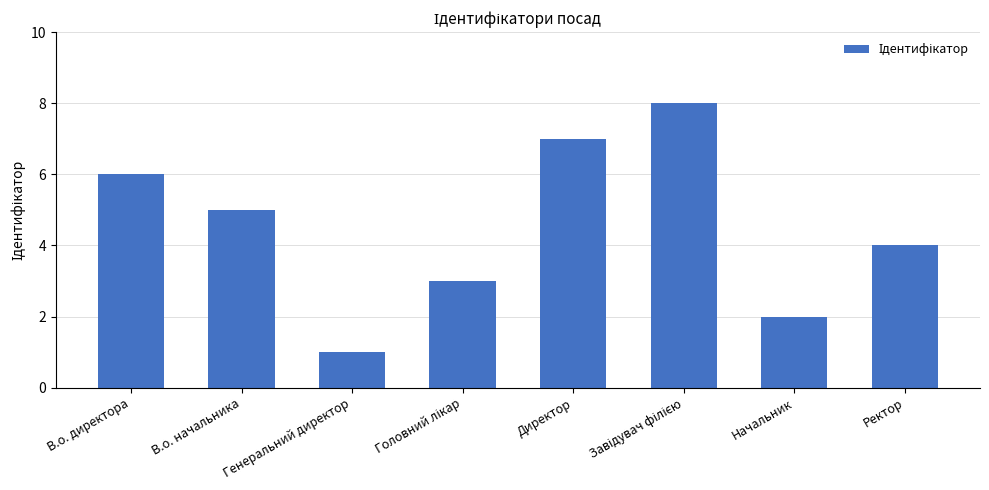

At which category does the chart reach its minimum across all series?

Генеральний директор